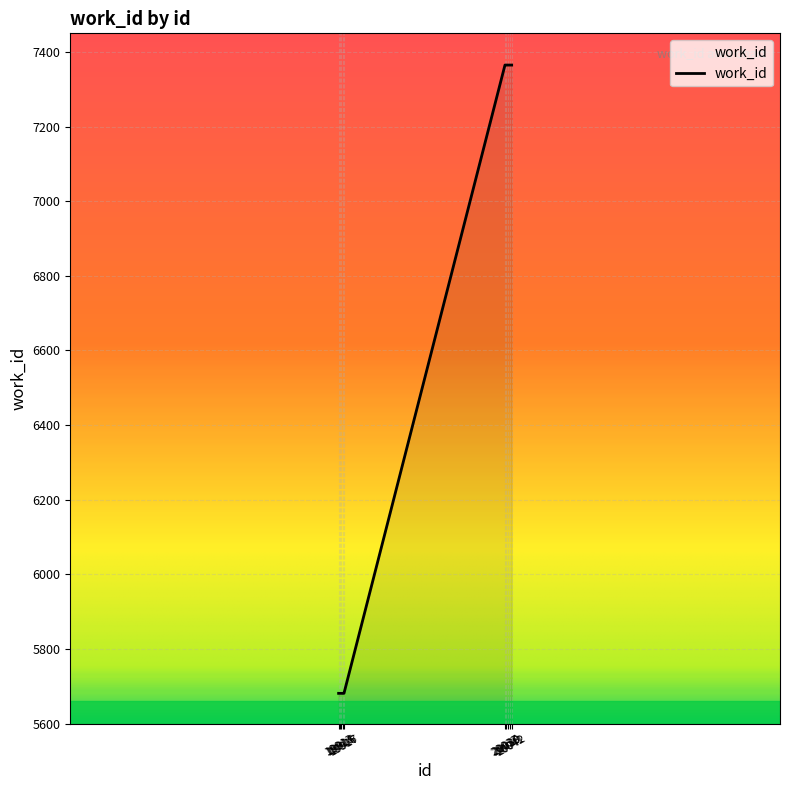

What is the greatest value displayed?

7365